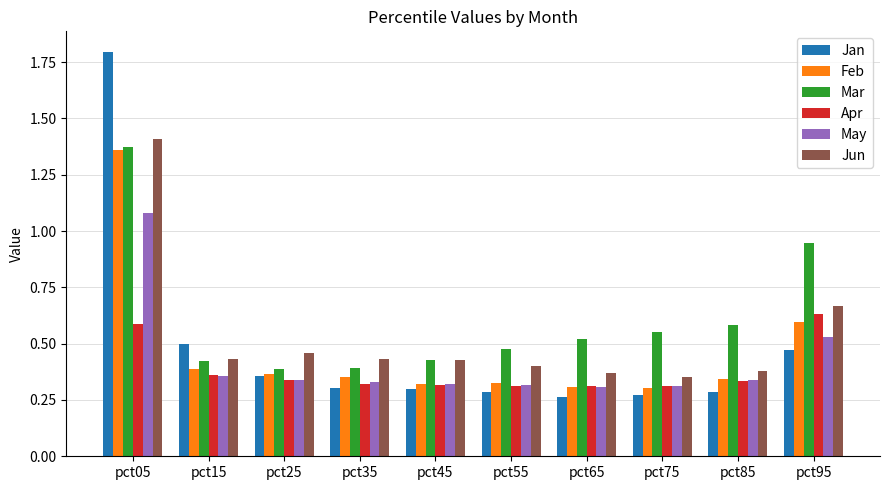

What are all the series names shown in the legend?

Jan, Feb, Mar, Apr, May, Jun